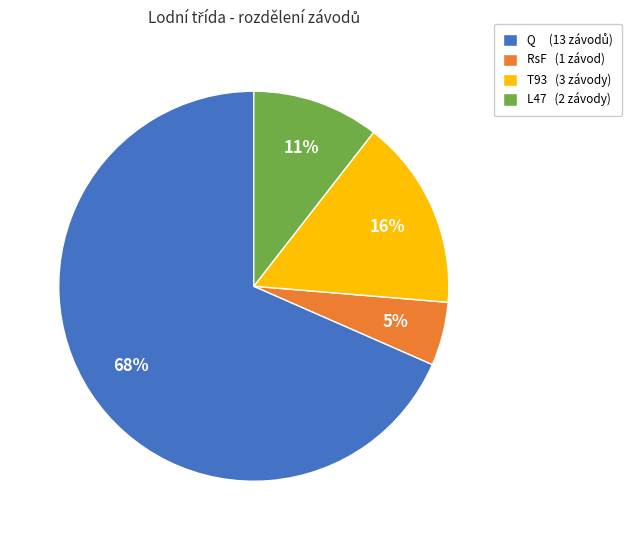

Which slice is the smallest?

RsF